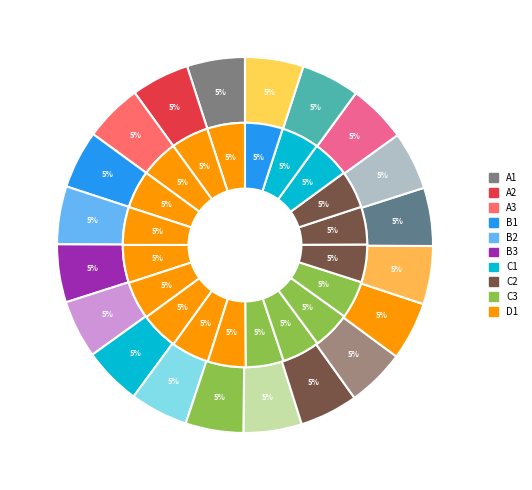

Combined, do 13 and 3 account for over 50%?

No